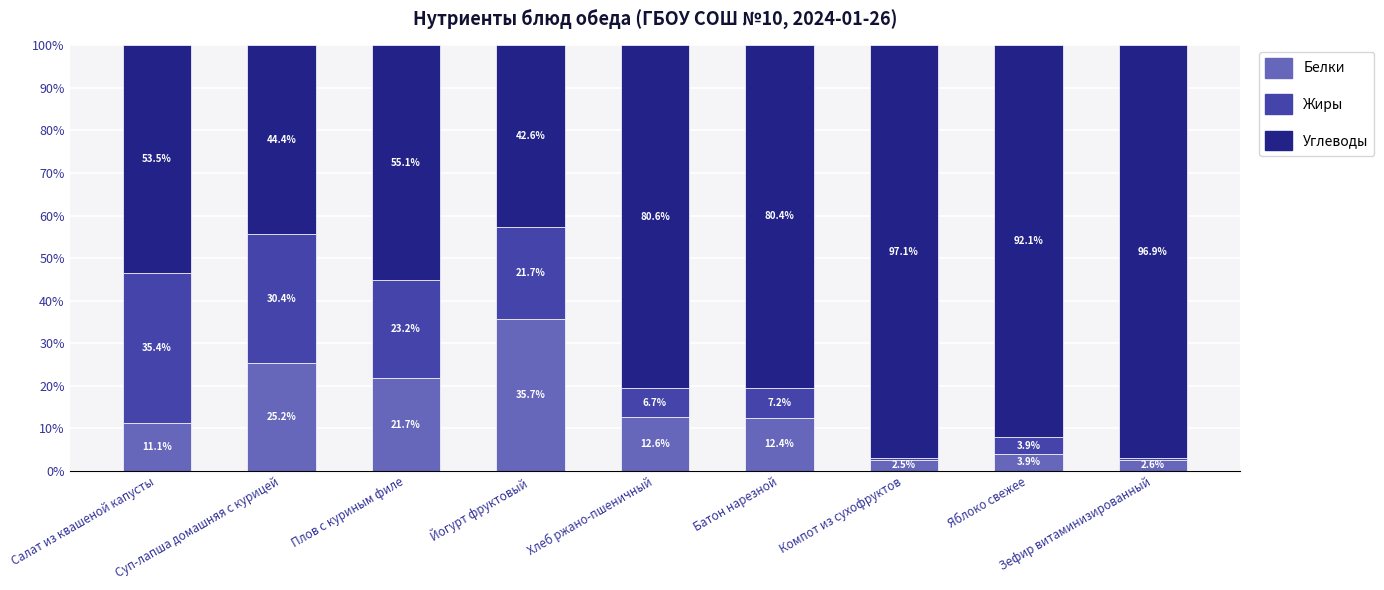

What is the total value across all series at Салат из квашеной капусты?

100.0